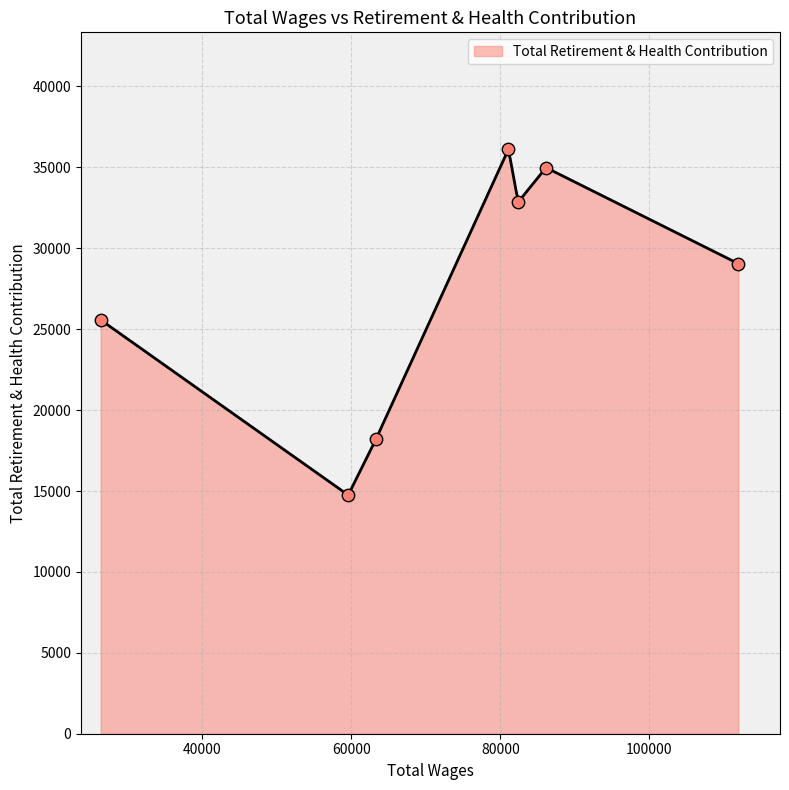

What is the change in value from 63295.0 to 59577.0?

-3443